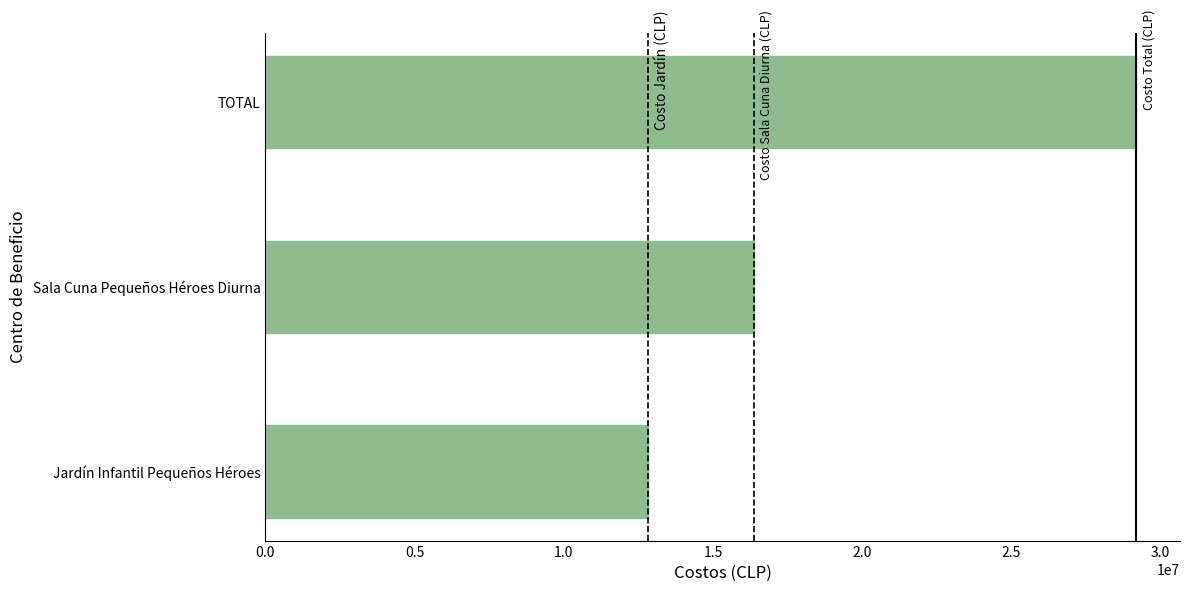

Which label corresponds to the largest value in the chart?

TOTAL